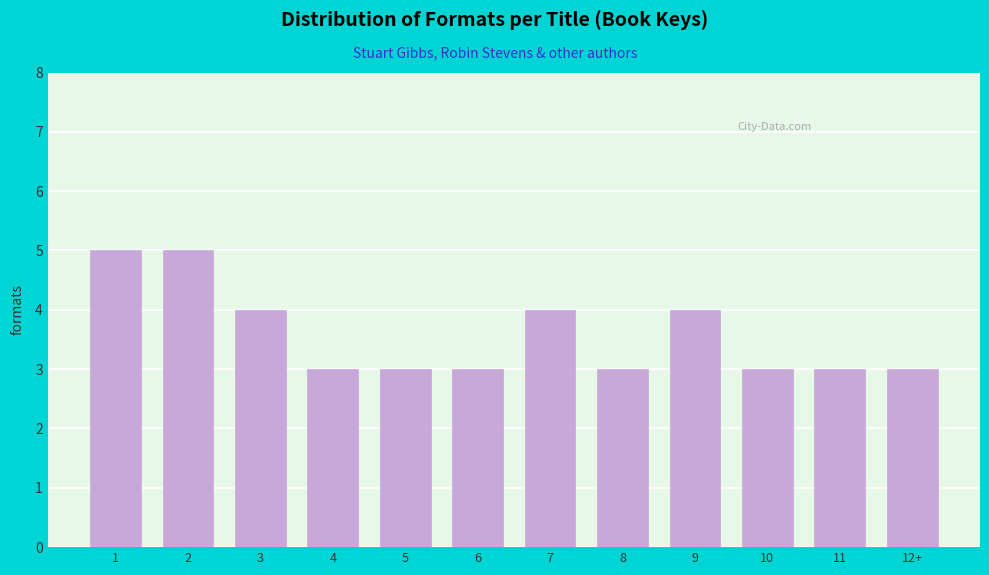

Reading left to right, list all the values displayed in this chart.

1=5	2=5	3=4	4=3	5=3	6=3	7=4	8=3	9=4	10=3	11=3	12+=3